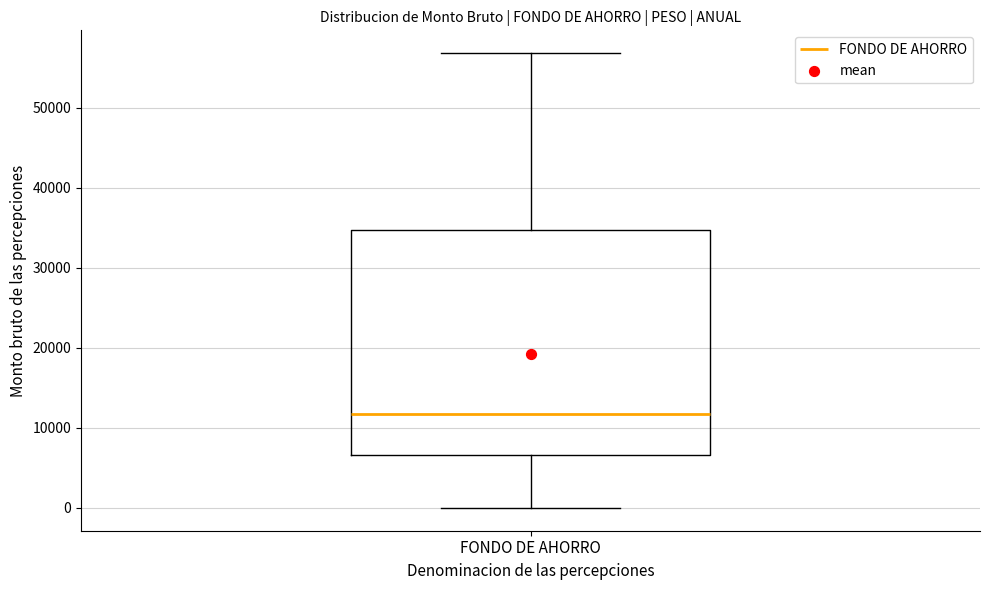

Transcribe this box plot: give where the median line is, the range the box spans, and where the two whiskers end, as read against the y-axis. The values are not printed on the chart, so give them approximately, as read against the axis.

median 12000, box 7000 to 35000, whiskers 0 to 57000